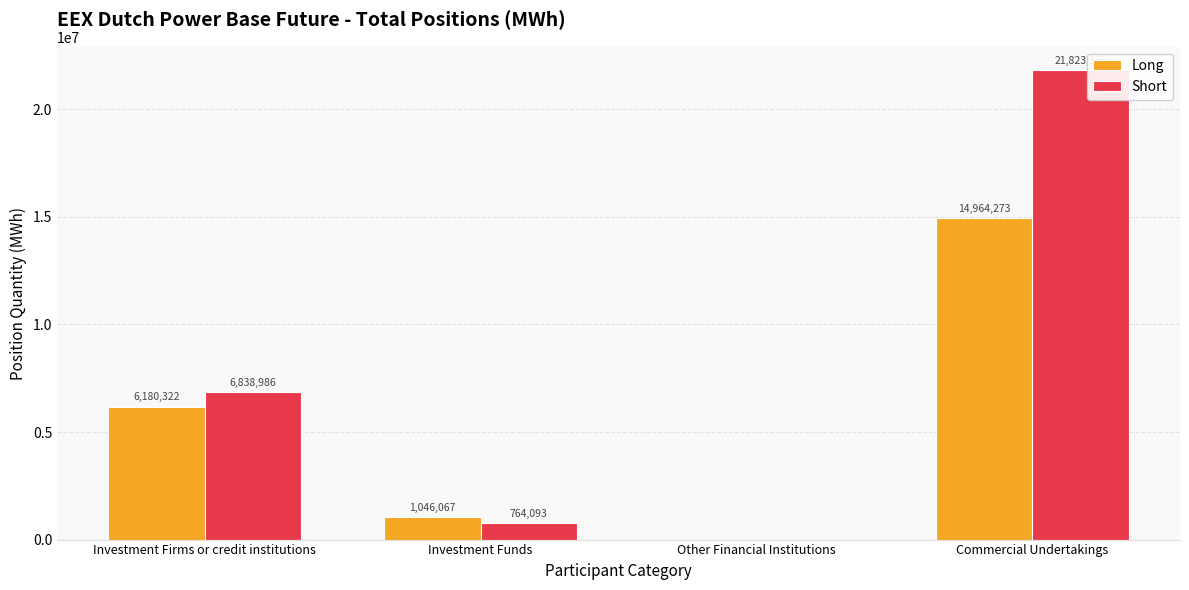

Which series has the largest range (max minus min)?

Short